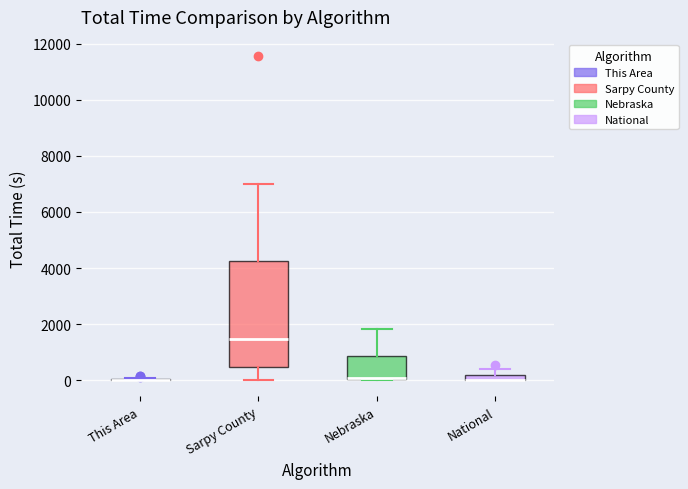

Comparing the boxes themselves (not the whiskers), which one is the tallest?

Sarpy County